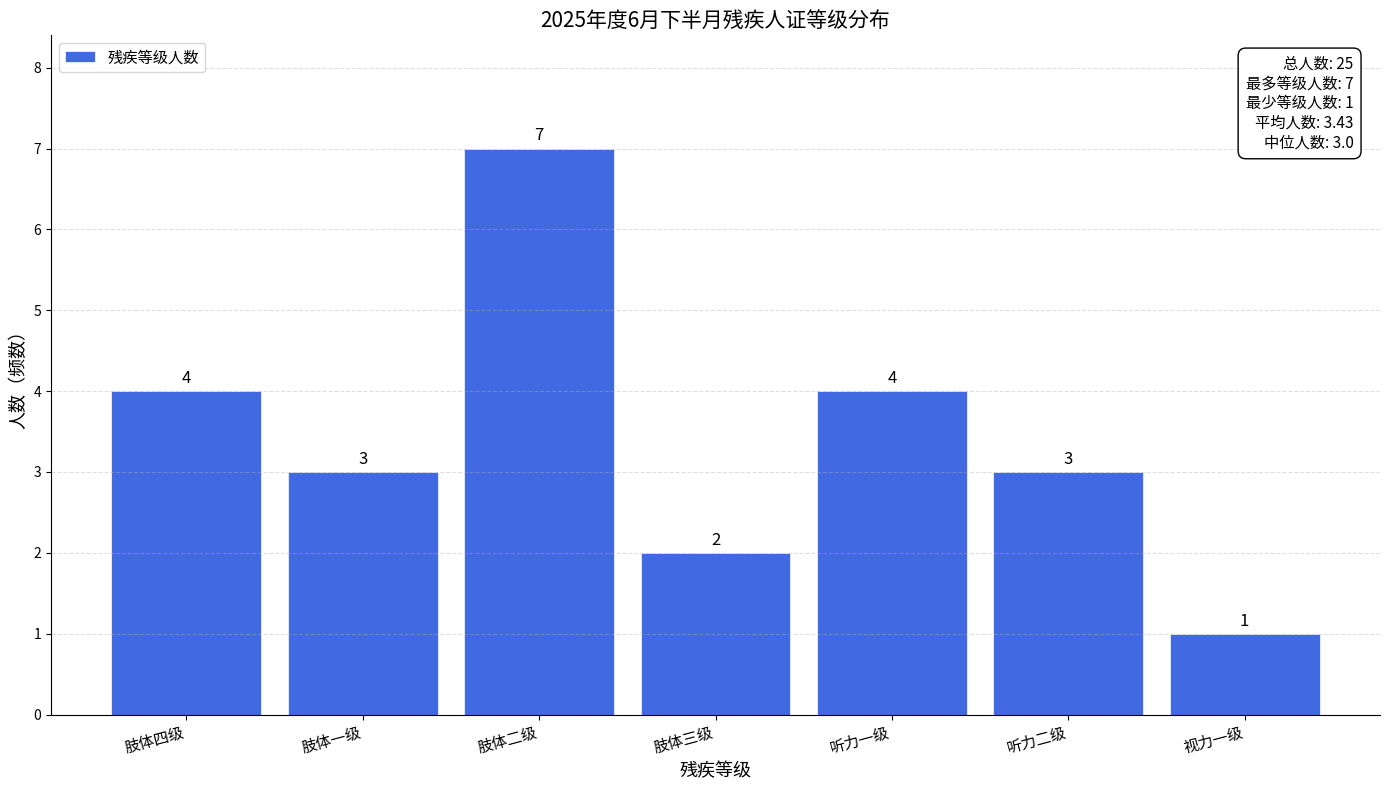

Reading right to left, list all the values displayed in this chart.

1	3	4	2	7	3	4